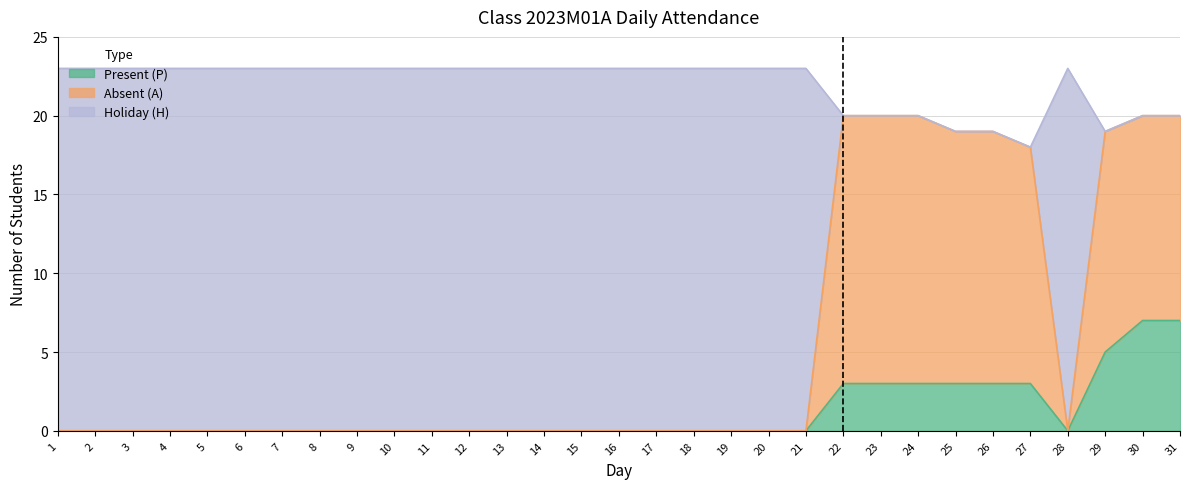

True or false: Present (P) and Absent (A) cross at least once.

False